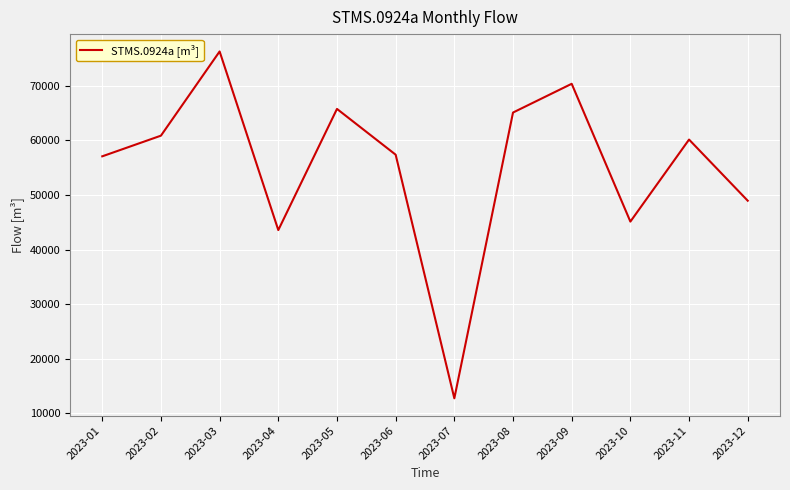

How many lines are shown in the chart?

1